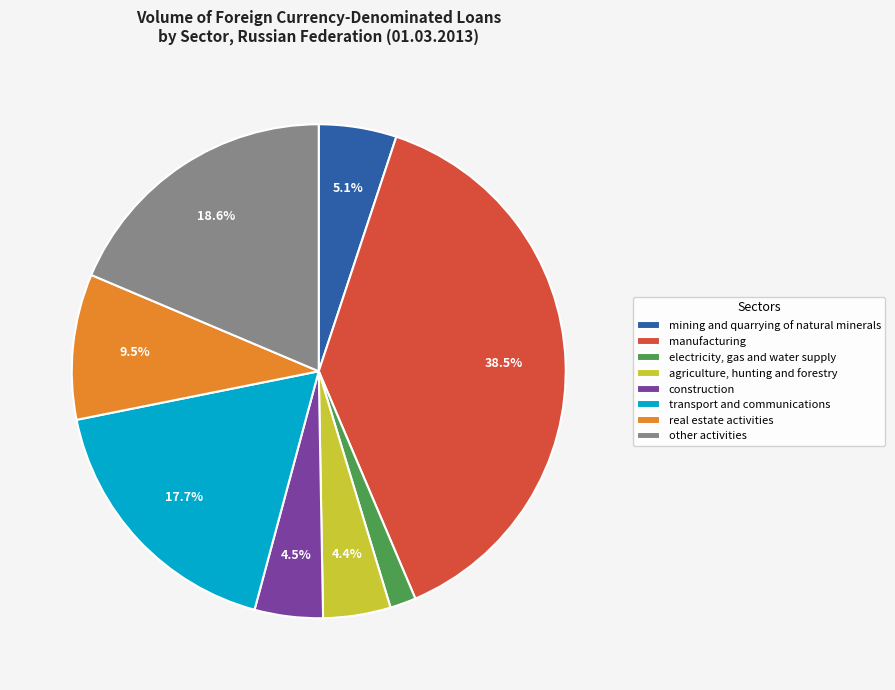

Between other activities and transport and communications, which is larger?

other activities